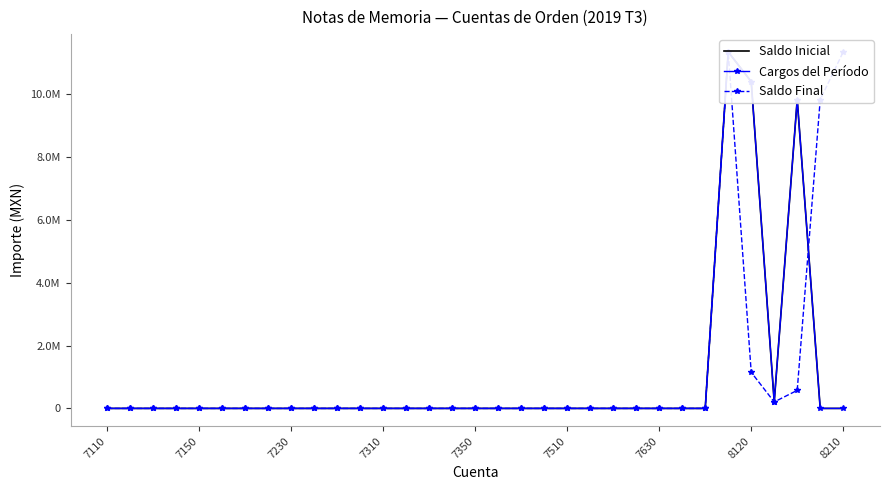

What are all the series names shown in the legend?

Saldo Inicial, Cargos del Período, Saldo Final